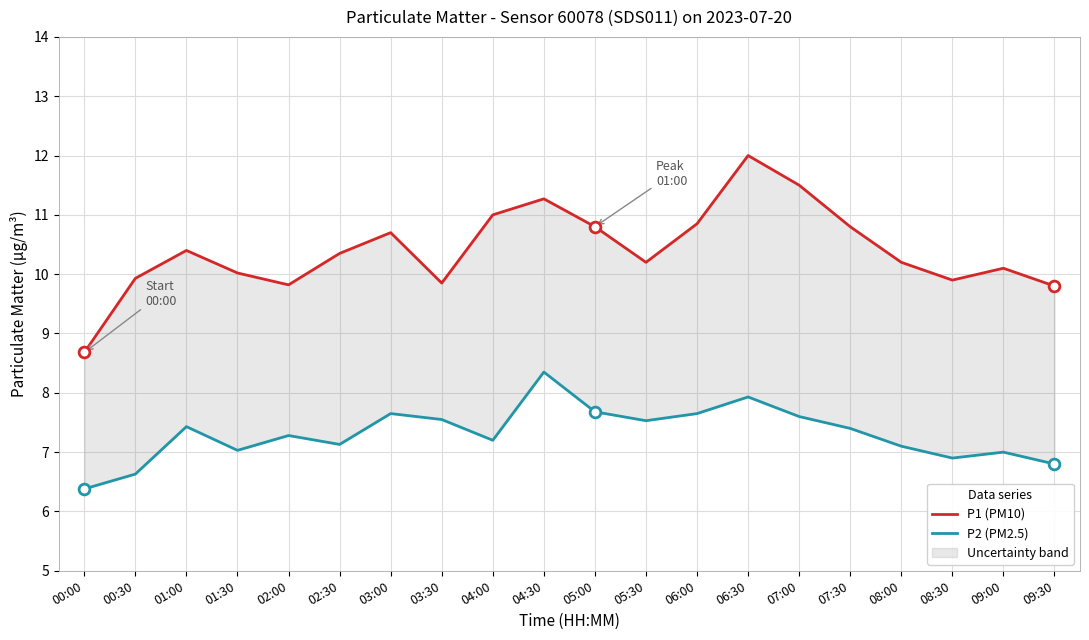

Which series has the largest Y range (max minus min)?

P1 (PM10)